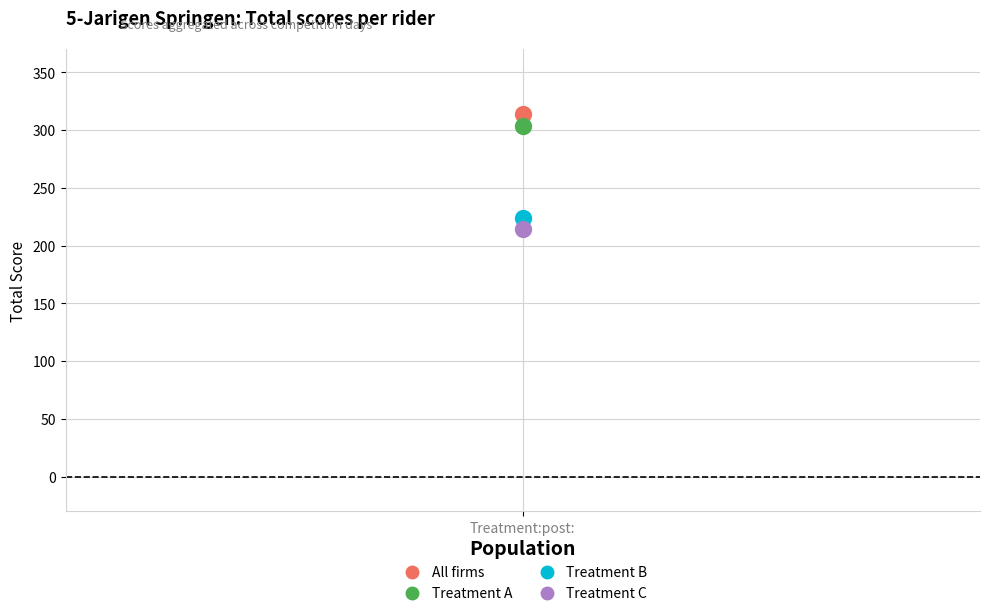

What are all the series names shown in the legend?

All firms, Treatment A, Treatment B, Treatment C